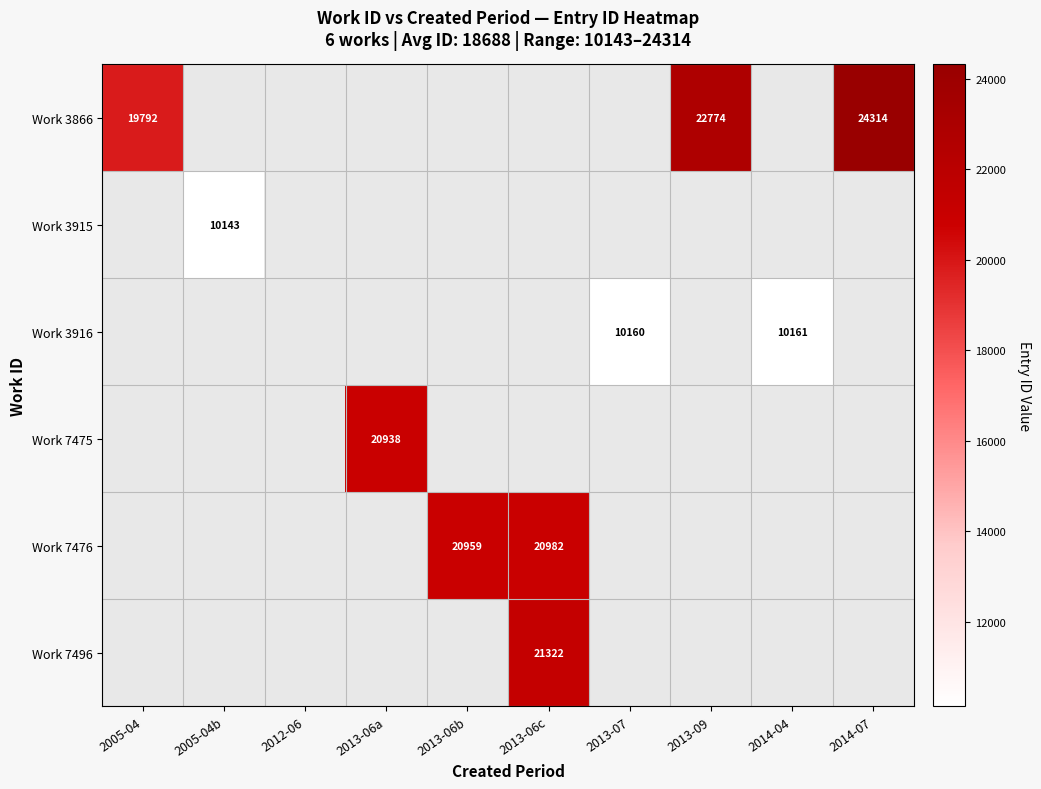

Count the number of categories in the chart.

10